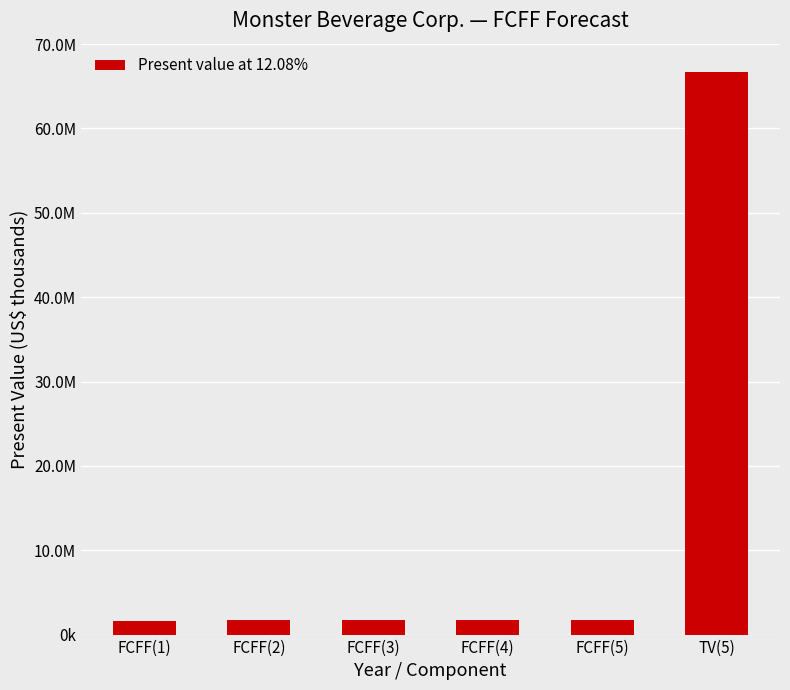

How many bars are there in total?

6